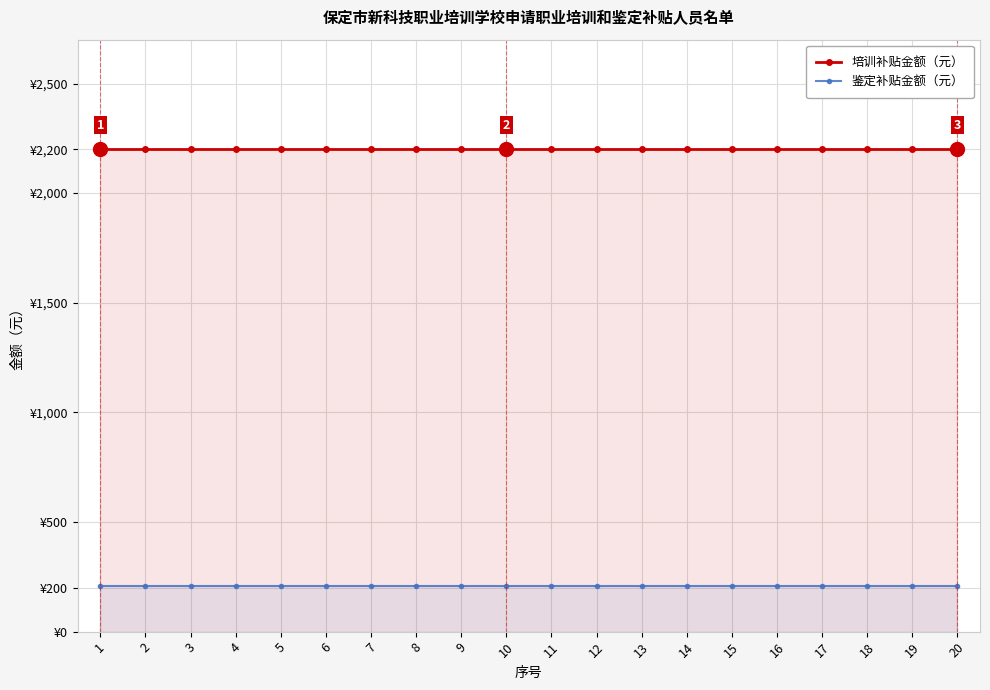

What is the approximate value of 鉴定补贴金额（元） at 15?

210